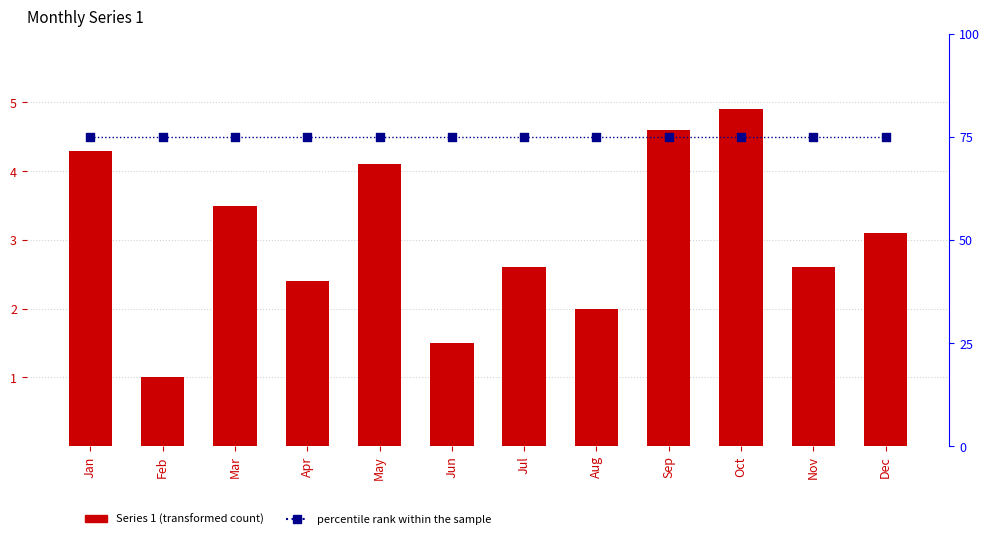

Which series contains the lowest Y value?

Series 1